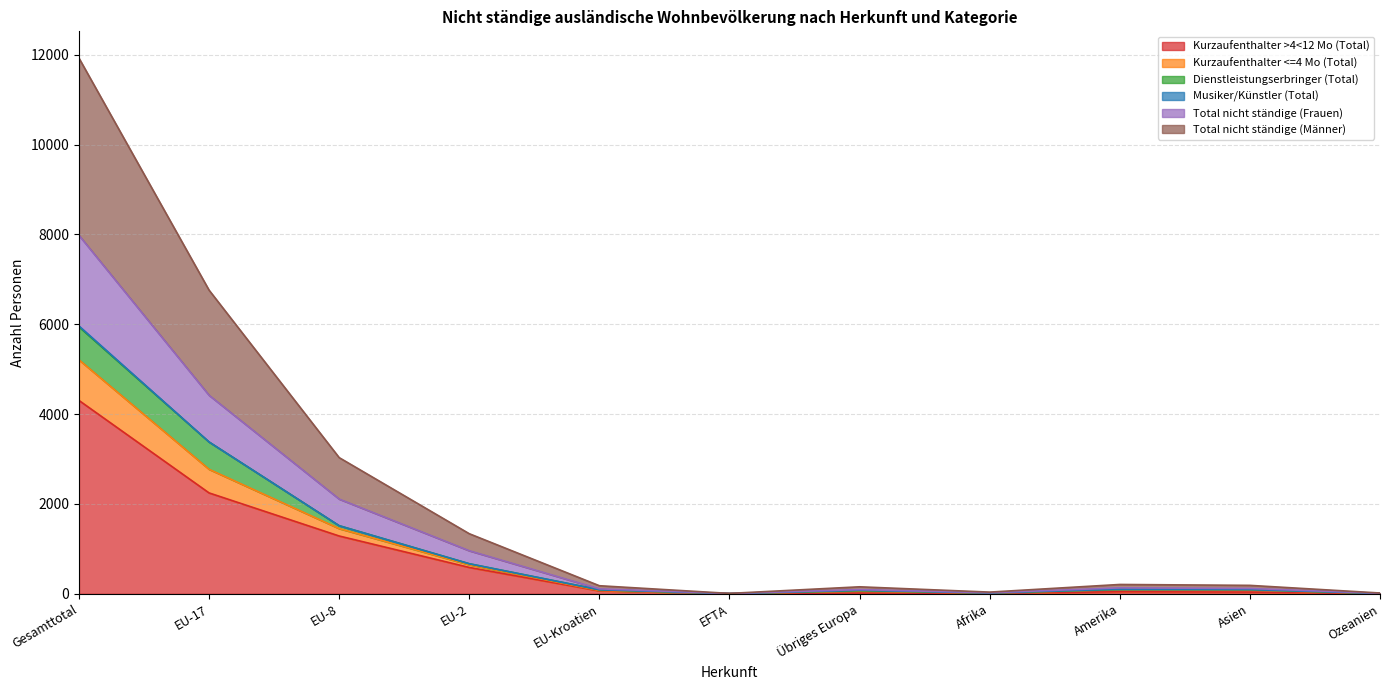

Does the chart have visible grid lines?

Yes